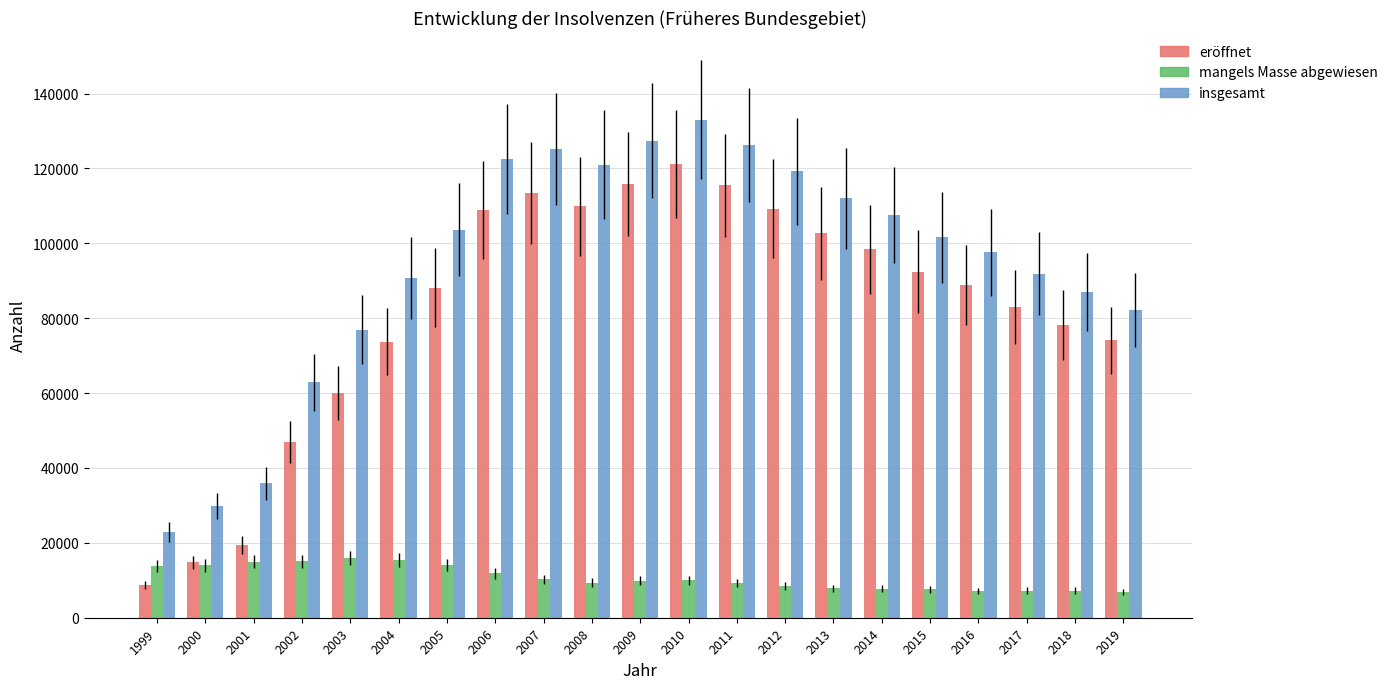

At which category is the sum across all series the highest?

2010